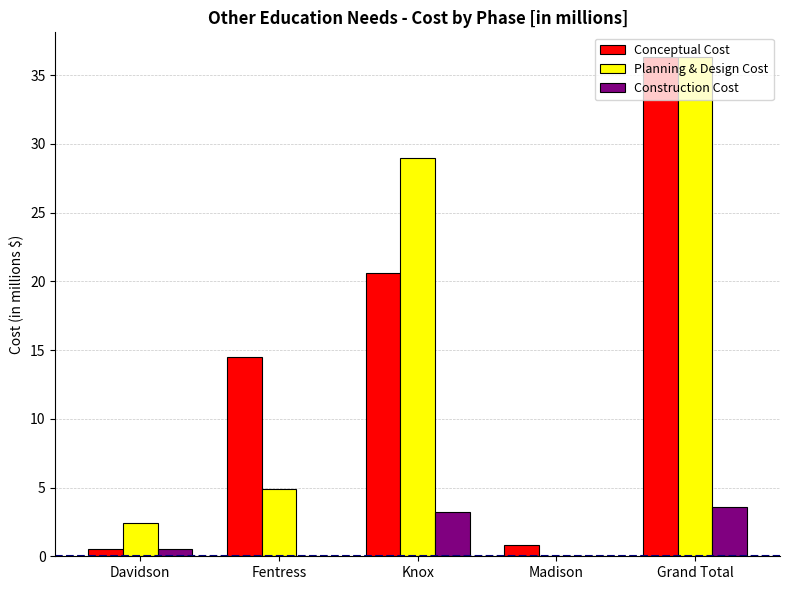

What is the total value across all series at Madison?

0.8